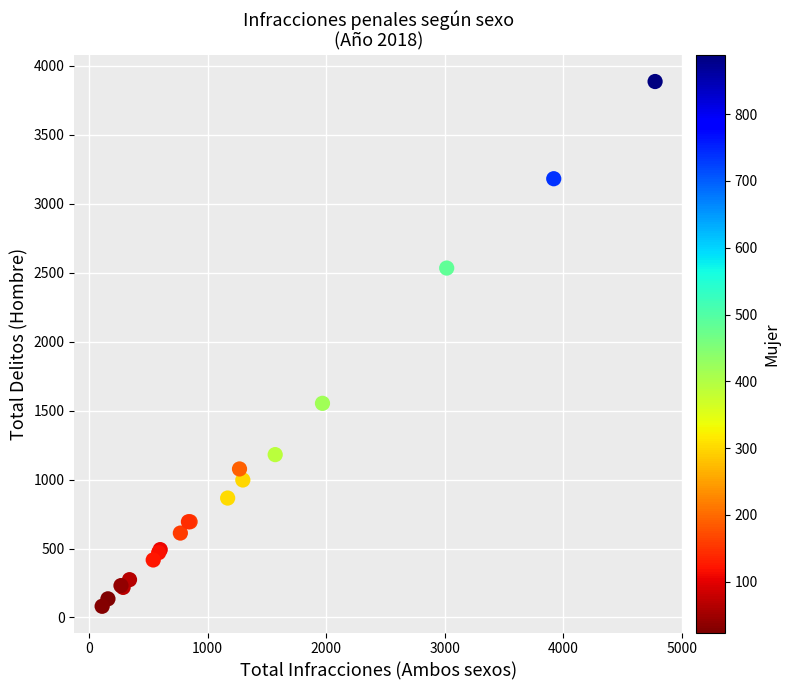

What Y value in the scatter plot is closest to 1984?

1553